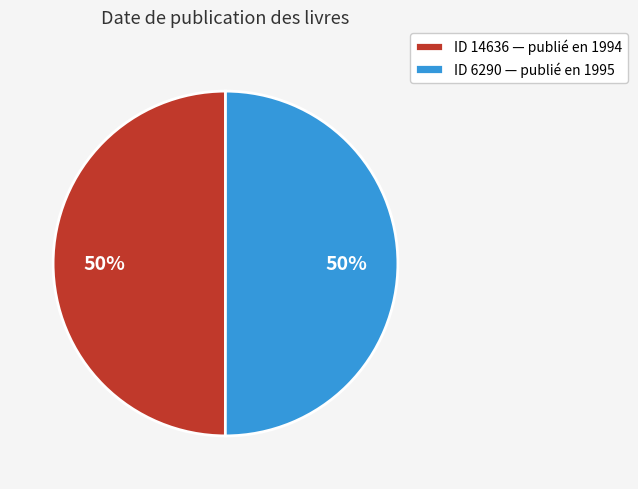

What percentage is the ID 6290 — publié en 1995 slice, to the nearest percent?

50%